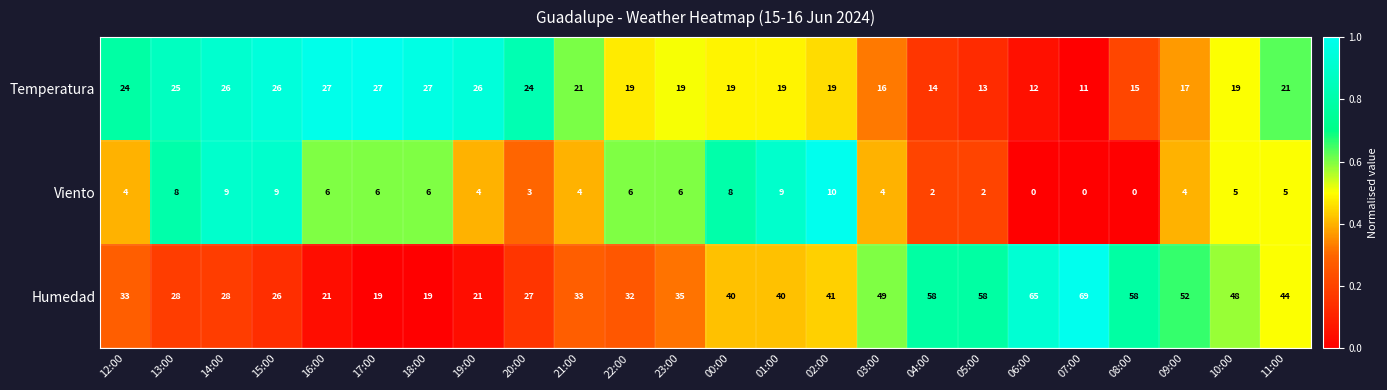

What is the difference between the highest and lowest values at 20:00?

24